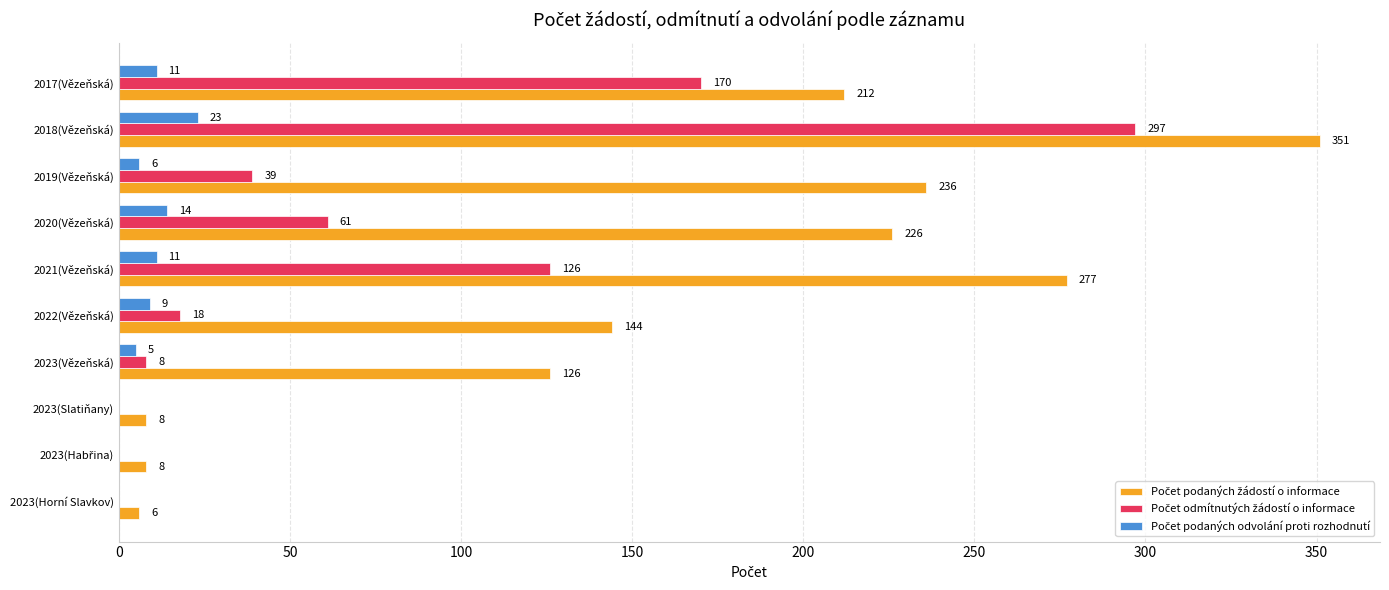

What is the maximum value shown in the chart?

351